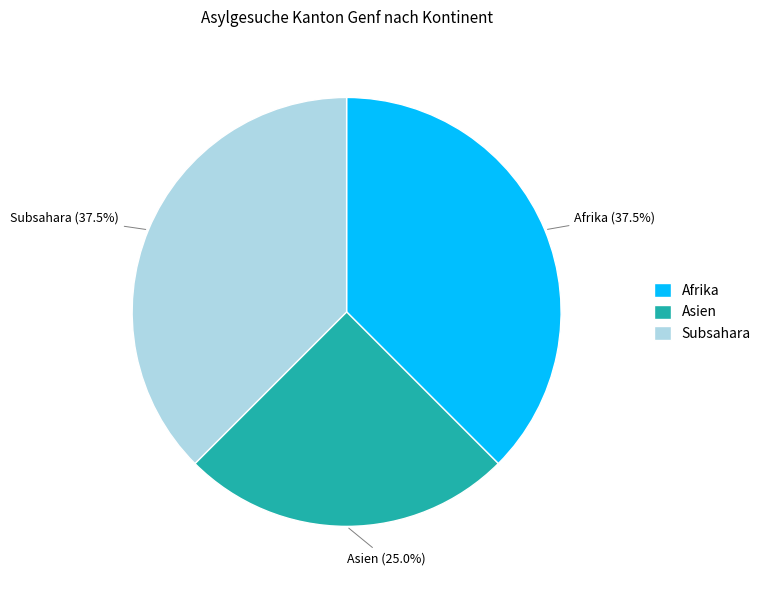

What percentage do Asien and Subsahara together represent?

62.5%